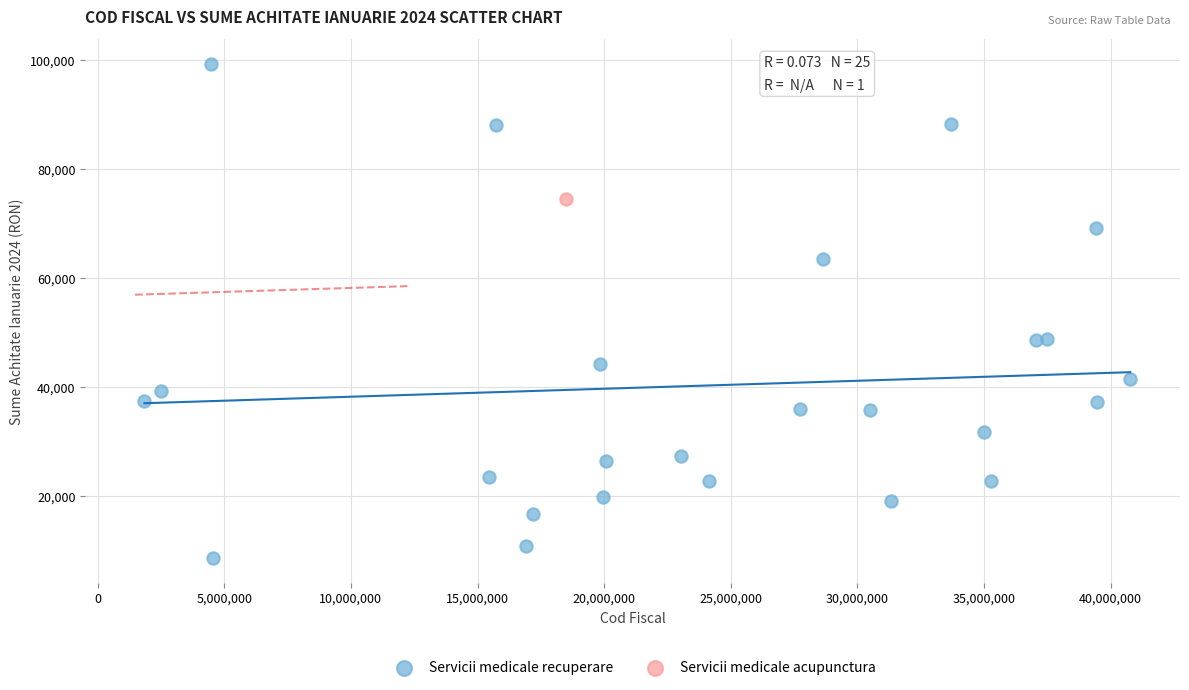

What are all the series names shown in the legend?

Servicii medicale recuperare, Servicii medicale acupunctura